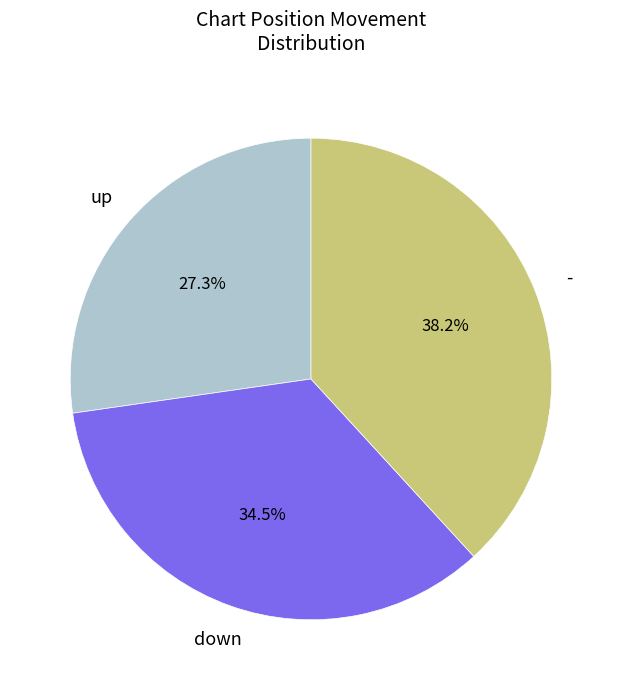

Which category has the biggest portion of the pie?

-